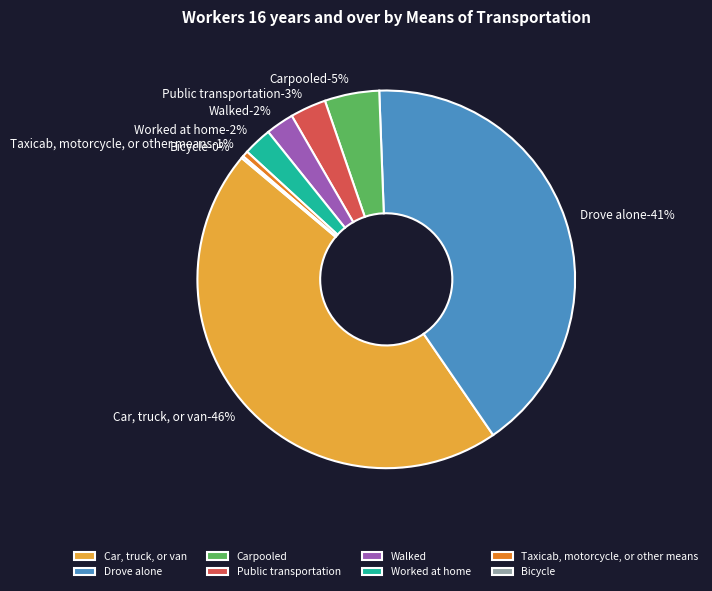

To the nearest percent, what is the average slice percentage?

12%